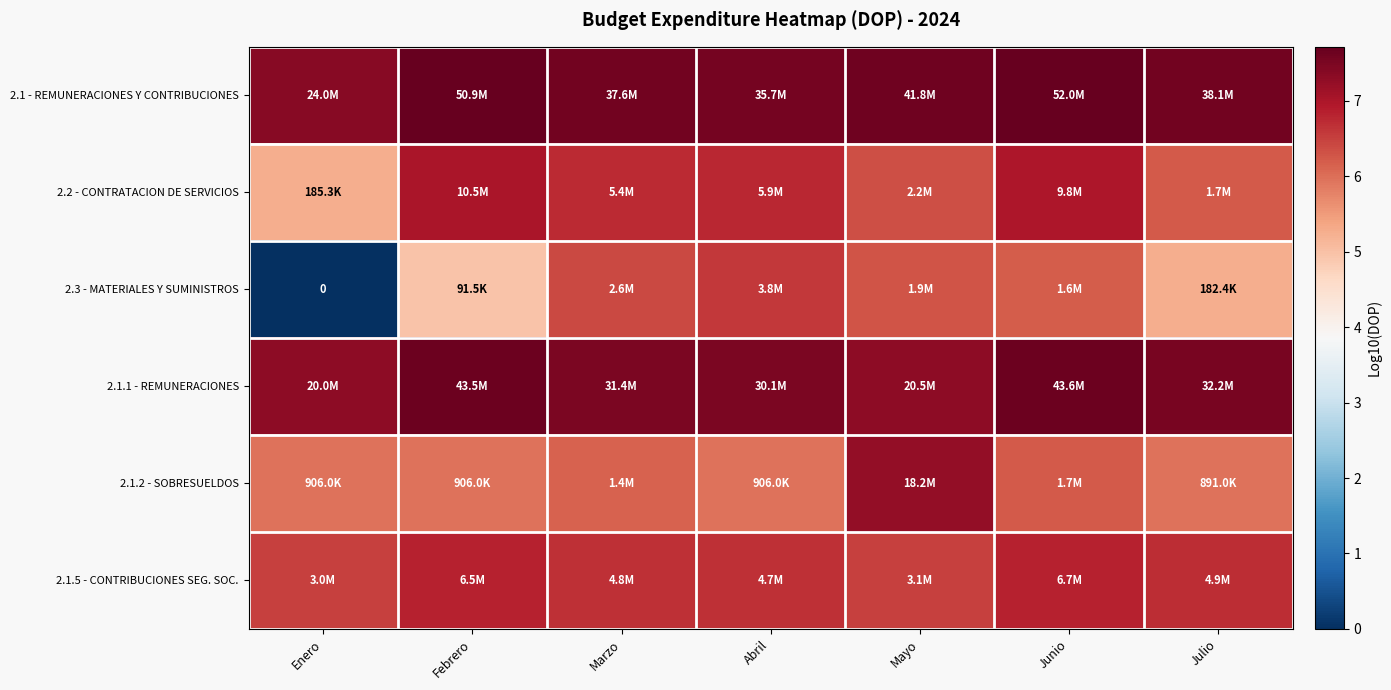

Is it true that 2.1.5 - CONTRIBUCIONES SEG. SOC. equals 3.2 at Marzo?

False